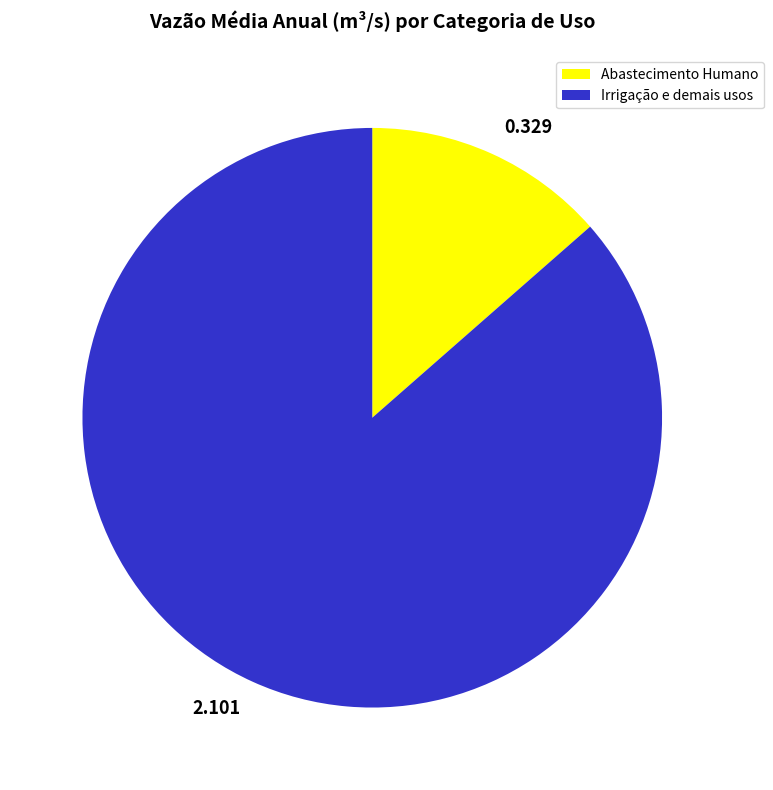

How many segments does this pie chart have?

2